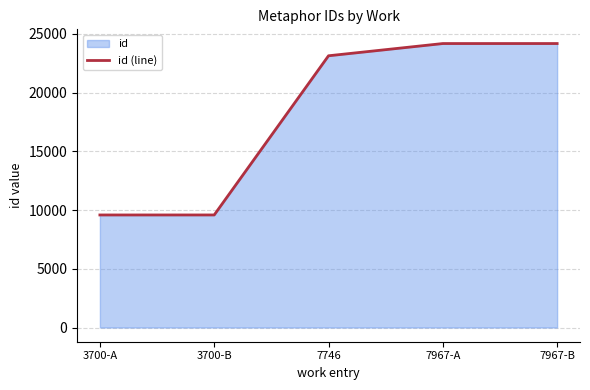

What is the greatest value displayed?

24174